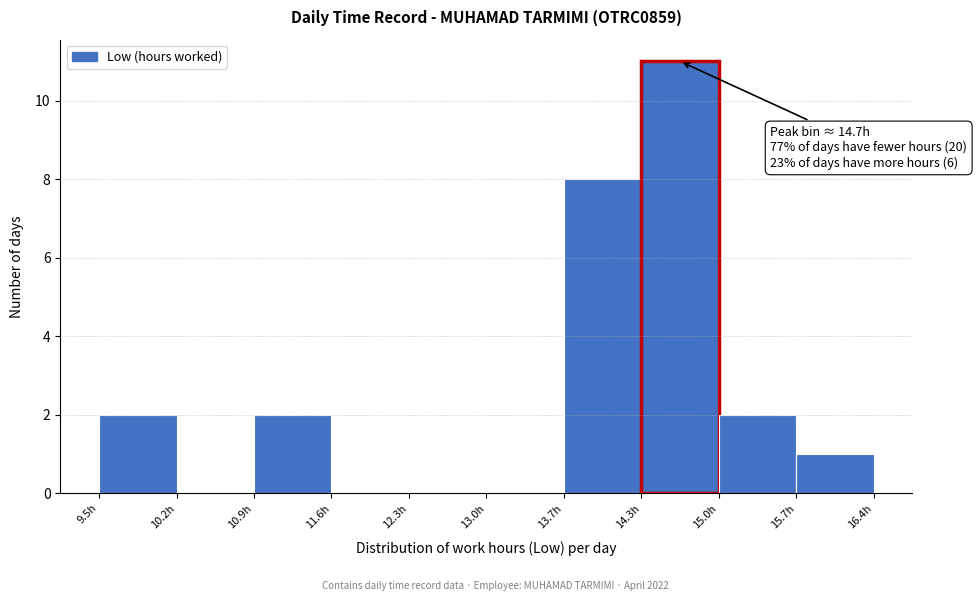

Which range on the x-axis has the tallest bar?

14.3 to 15.0